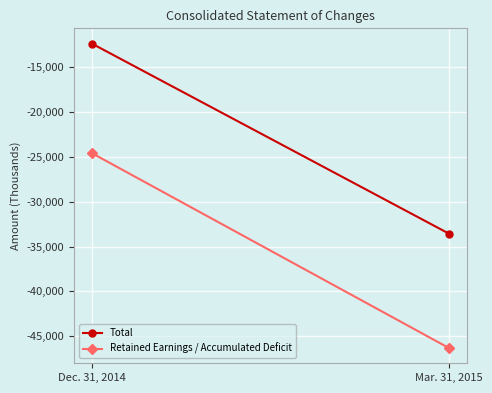

How many lines are shown in the chart?

2